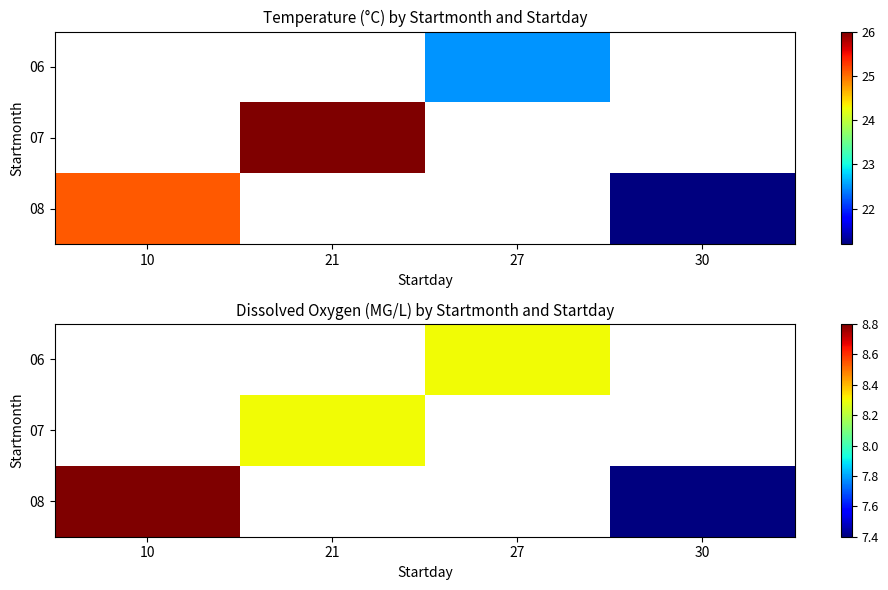

What is the minimum value for 08?

7.4